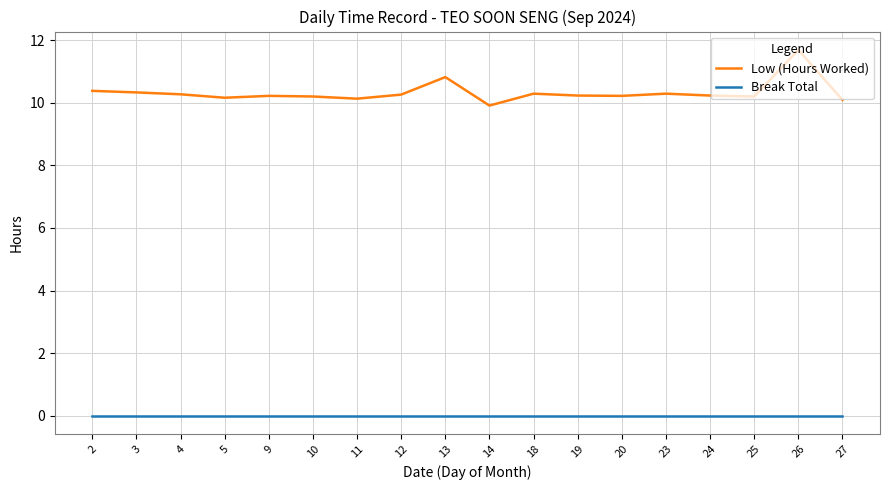

Which series has the largest total across all categories?

Low (Hours Worked)